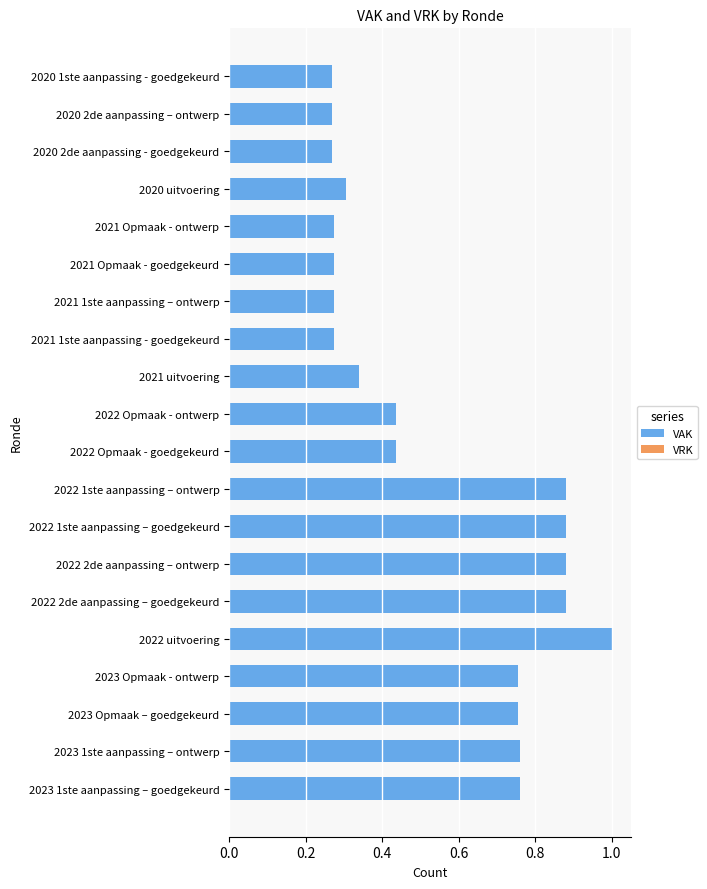

Between 2022 Opmaak - ontwerp and 2023 1ste aanpassing – goedgekeurd, which is larger?

2023 1ste aanpassing – goedgekeurd